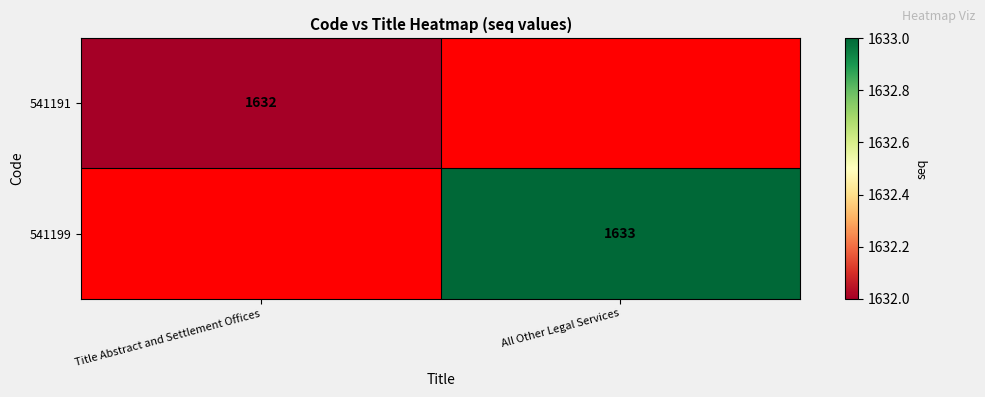

True or false: 541199 has a value of 2256 at All Other Legal Services.

False